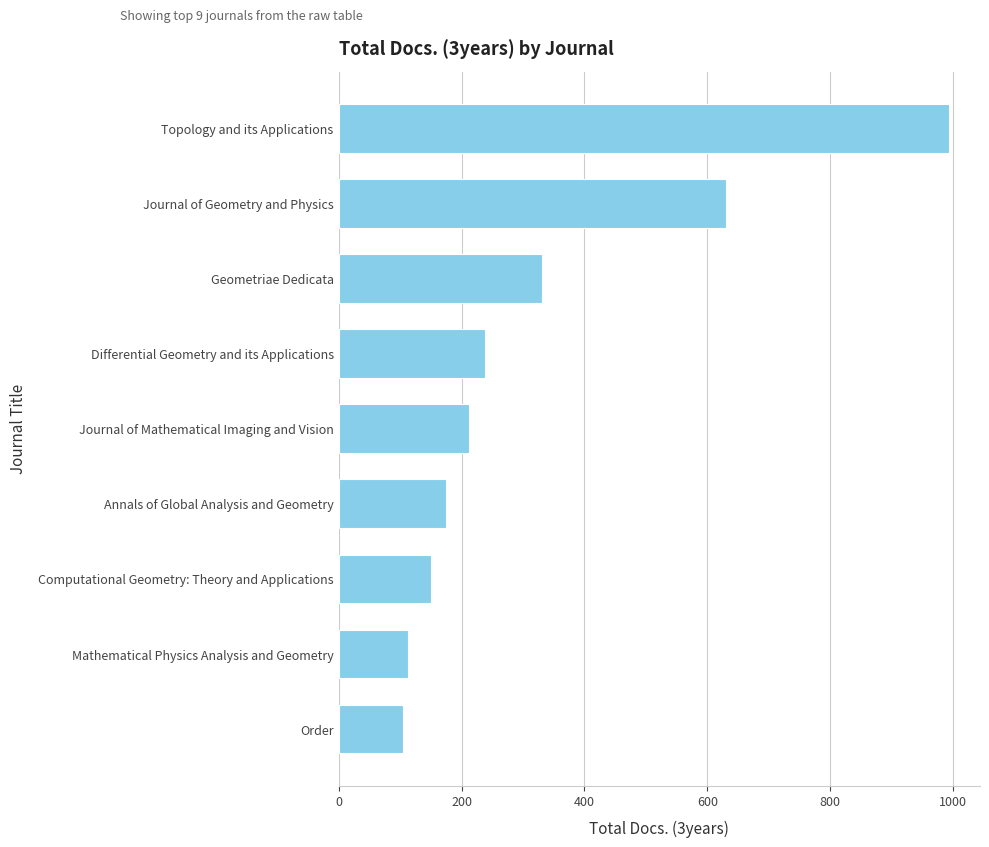

What is the difference between the maximum and minimum values?

890